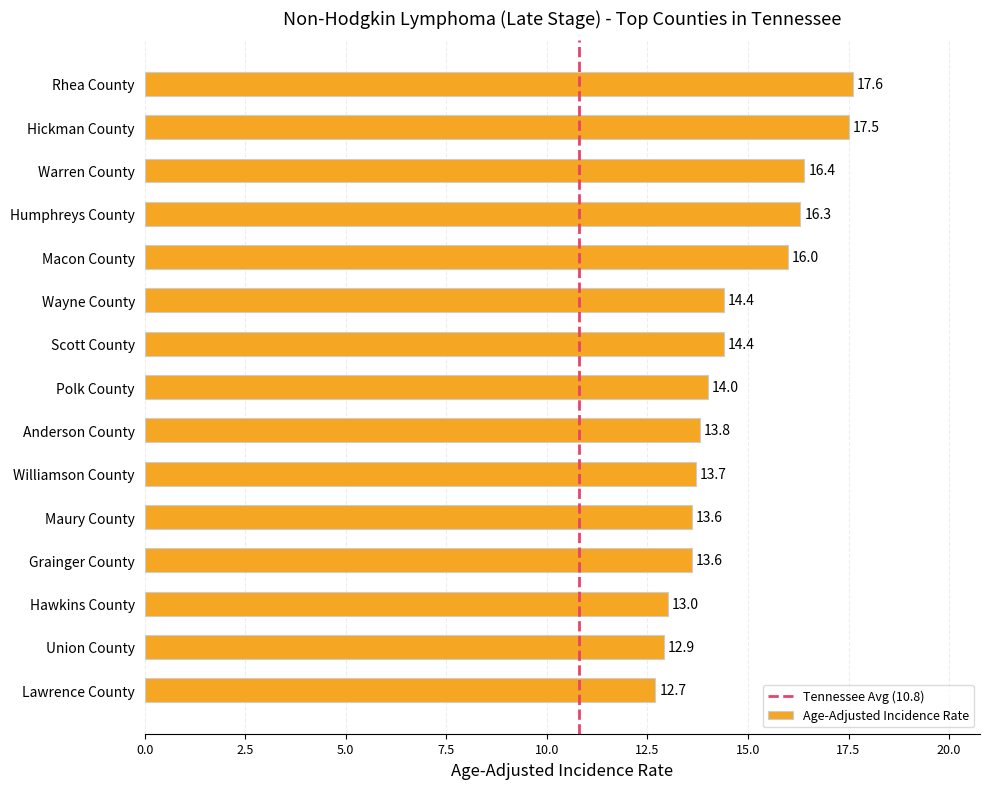

Reading top to bottom, list all the values displayed in this chart.

17.6	17.5	16.4	16.3	16.0	14.4	14.4	14.0	13.8	13.7	13.6	13.6	13.0	12.9	12.7